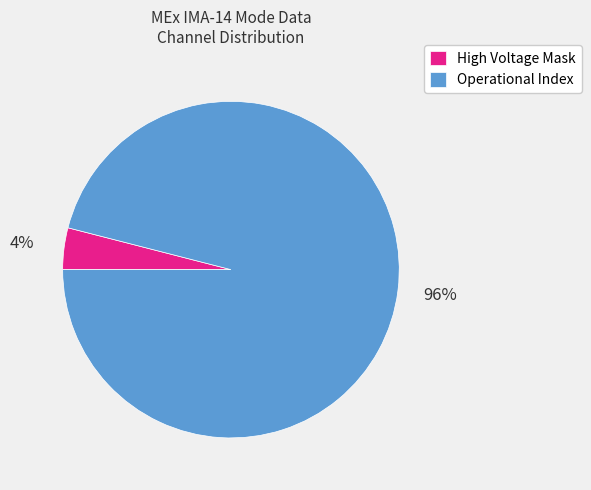

The Operational Index slice represents 96% of the pie. True or false?

True